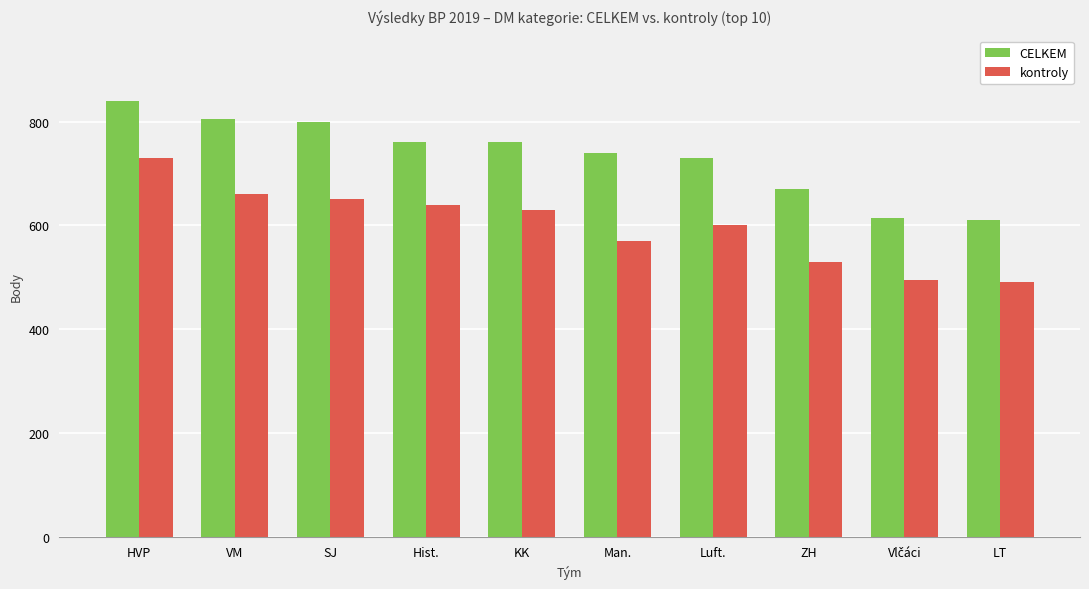

The value of kontroly at ZH is 530. True or false?

True